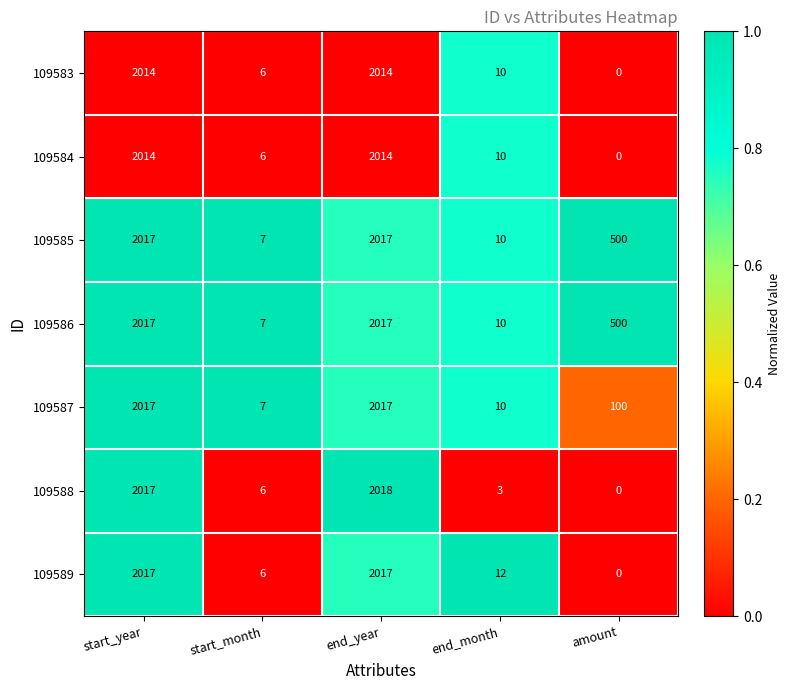

Where is 109584 nearest to the value 1007?

end_month